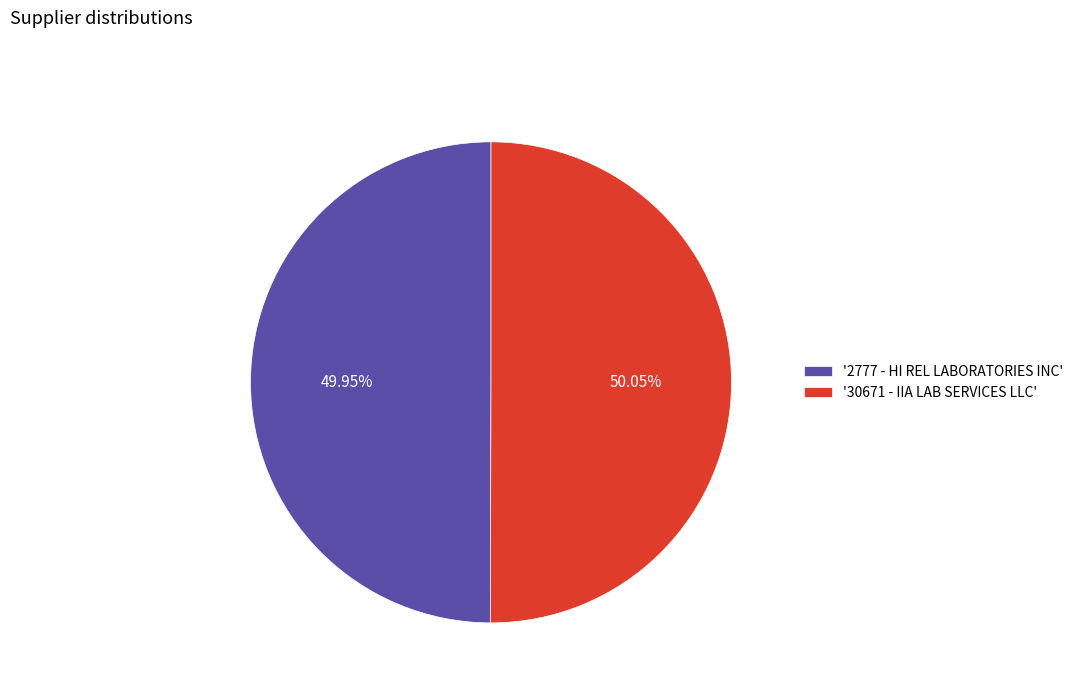

Is there any slice that represents more than half of the pie?

Yes